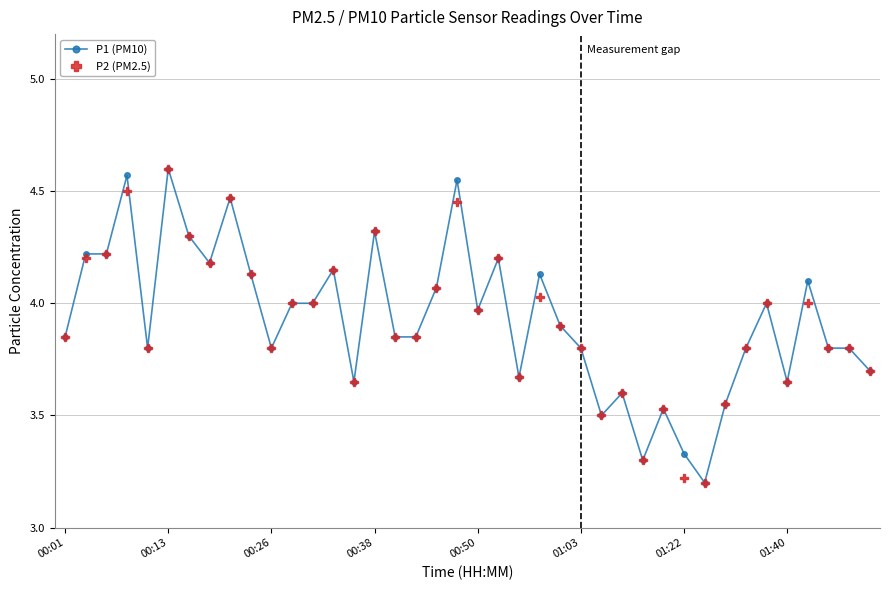

True or false: P1 (PM10) has more than 0 interior local peaks.

True